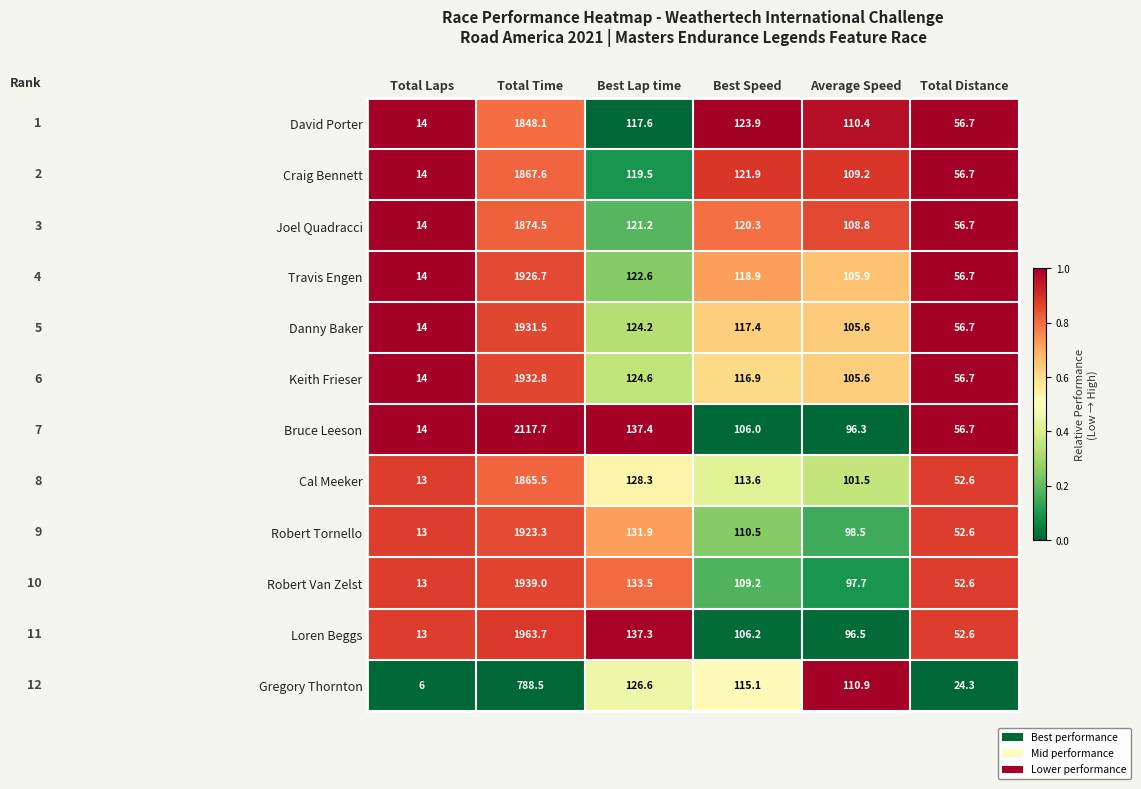

What is the difference between the maximum and minimum values in the Joel Quadracci series?

1860.5